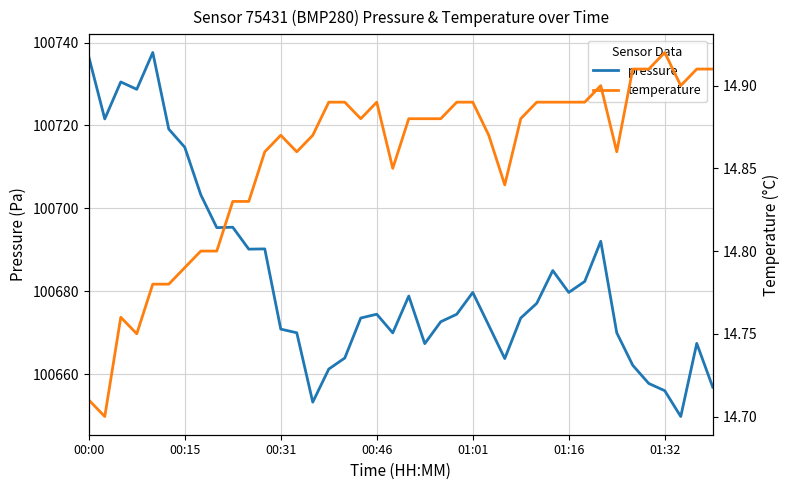

Is it true that temperature equals 14.9 at 32?

True